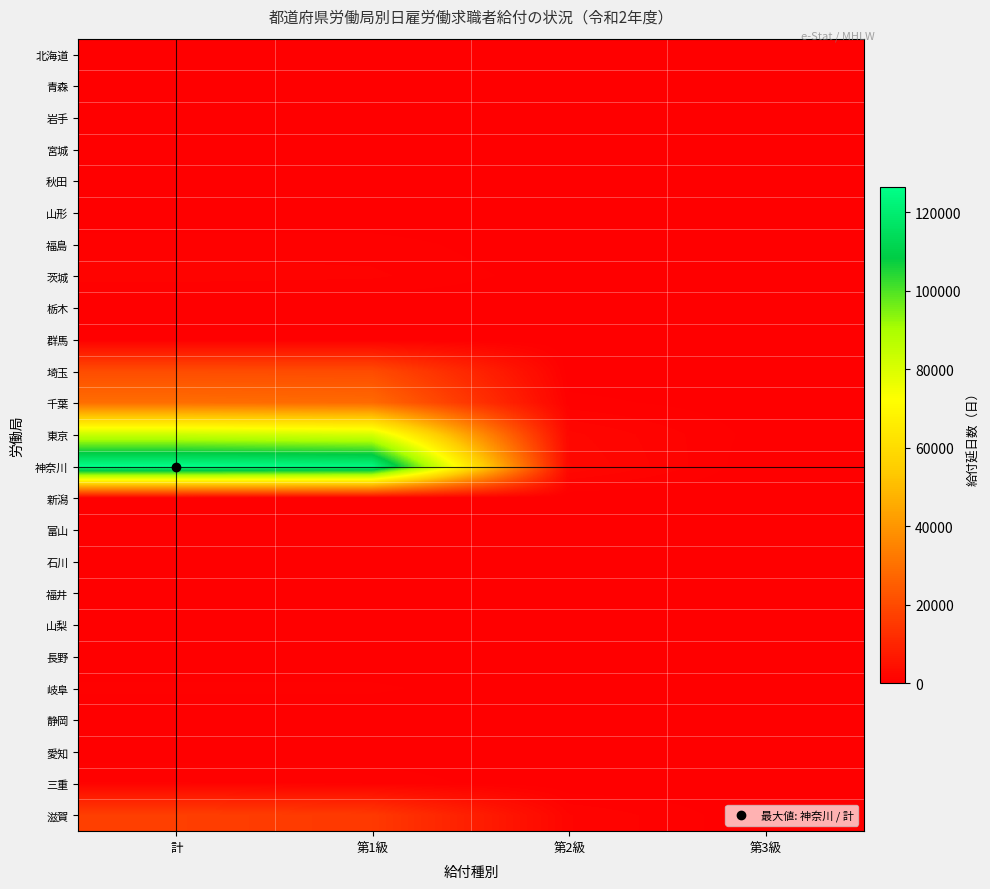

Reading right to left, extract all data points from this chart.

北海道: 第3級=0	第2級=0	第1級=22	計=22
青森: 第3級=0	第2級=0	第1級=37	計=37
岩手: 第3級=0	第2級=0	第1級=0	計=0
宮城: 第3級=0	第2級=0	第1級=0	計=0
秋田: 第3級=0	第2級=0	第1級=0	計=0
山形: 第3級=0	第2級=0	第1級=0	計=0
福島: 第3級=0	第2級=0	第1級=748	計=748
茨城: 第3級=0	第2級=142	第1級=1087	計=1229
栃木: 第3級=0	第2級=0	第1級=1	計=1
群馬: 第3級=0	第2級=0	第1級=21	計=21
埼玉: 第3級=0	第2級=121	第1級=20201	計=20322
千葉: 第3級=140	第2級=683	第1級=28509	計=29332
東京: 第3級=208	第2級=2141	第1級=80899	計=83248
神奈川: 第3級=1	第2級=2537	第1級=123964	計=126502
新潟: 第3級=0	第2級=0	第1級=11	計=11
富山: 第3級=0	第2級=0	第1級=0	計=0
石川: 第3級=0	第2級=0	第1級=1	計=1
福井: 第3級=0	第2級=0	第1級=269	計=269
山梨: 第3級=0	第2級=0	第1級=1	計=1
長野: 第3級=0	第2級=0	第1級=29	計=29
岐阜: 第3級=0	第2級=0	第1級=598	計=598
静岡: 第3級=0	第2級=0	第1級=6	計=6
愛知: 第3級=2	第2級=2	第1級=183	計=187
三重: 第3級=153	第2級=0	第1級=867	計=1020
滋賀: 第3級=30	第2級=1518	第1級=15345	計=16893